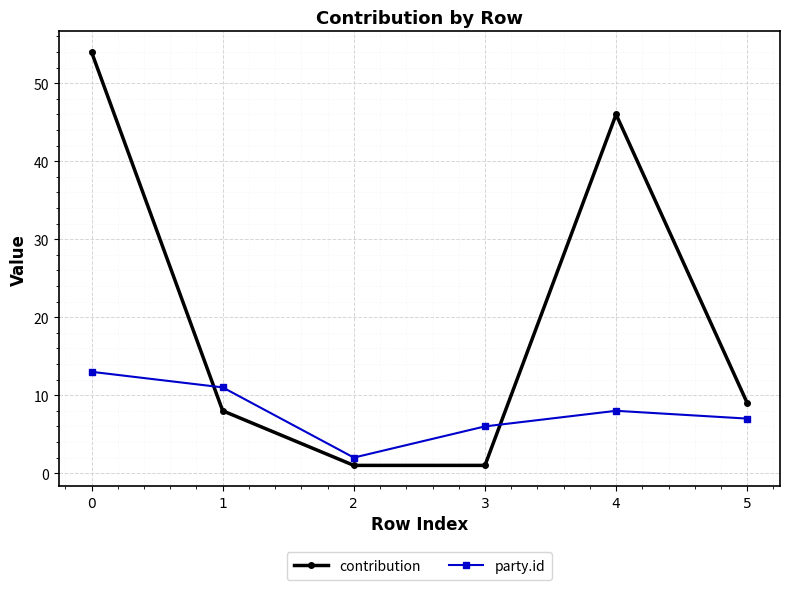

True or false: party.id and contribution cross at least once.

True